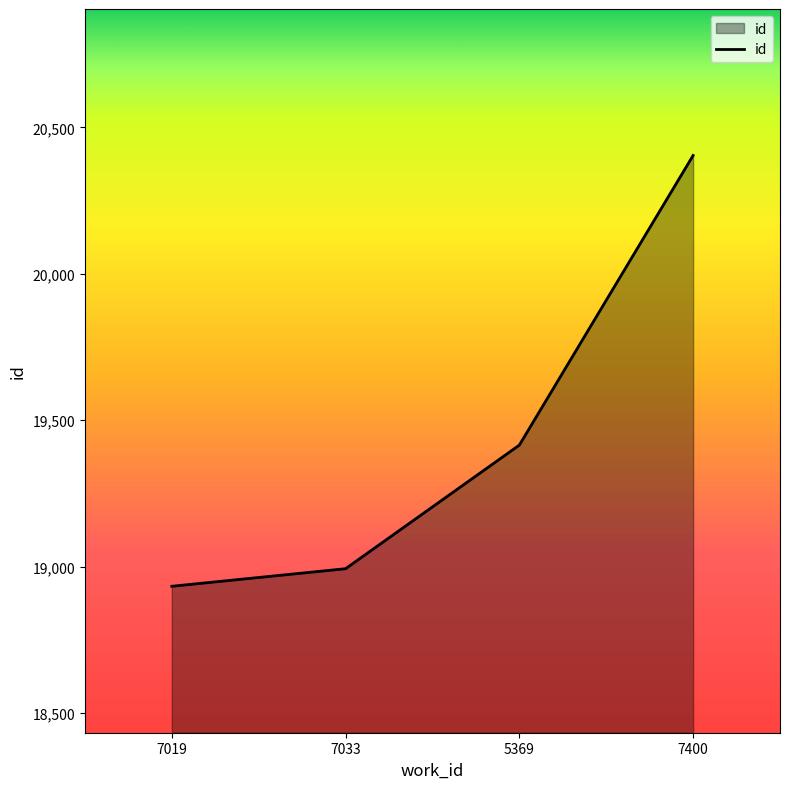

What is the sum of the values at 7033 and 5369?

38408